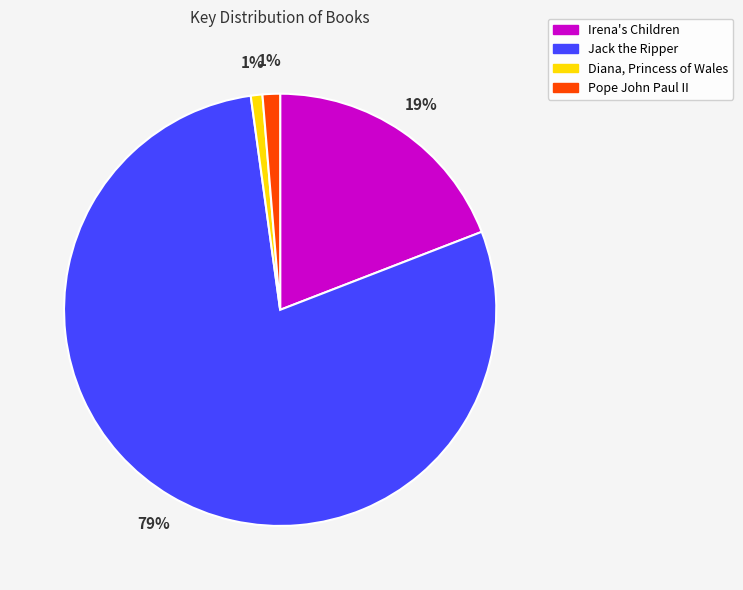

Count the number of slices in the pie.

4